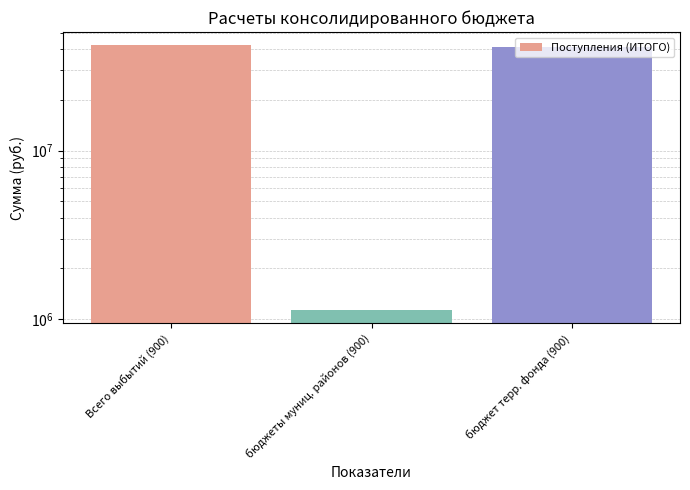

Where does the data first go above 41220683?

Всего выбытий (900)